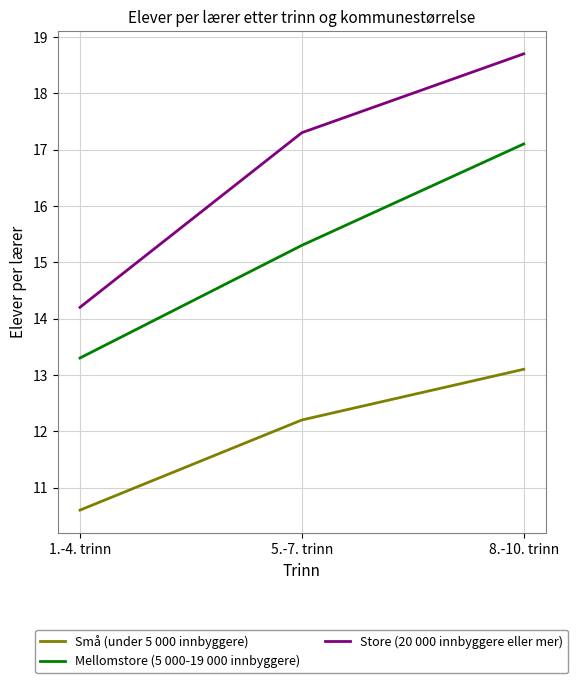

List the series in order of their peak value, lowest first.

Små (under 5 000 innbyggere), Mellomstore (5 000-19 000 innbyggere), Store (20 000 innbyggere eller mer)